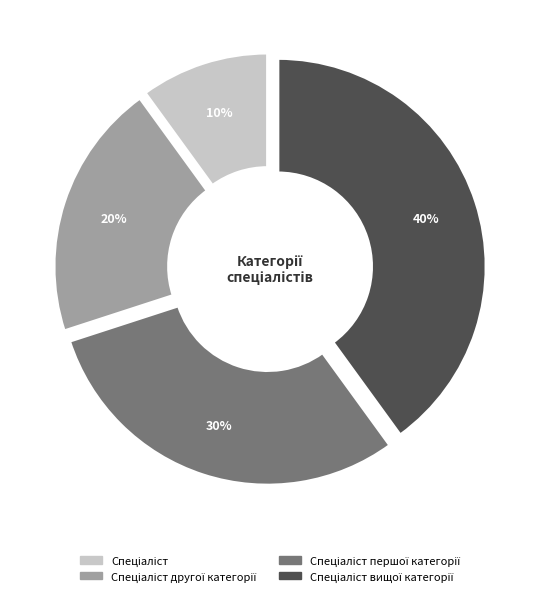

To the nearest percent, what is the difference between the largest and smallest slice percentages?

30%